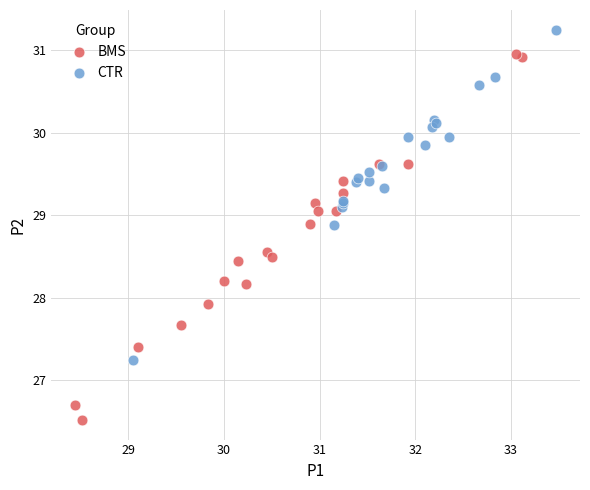

Which series reaches the minimum Y coordinate?

BMS